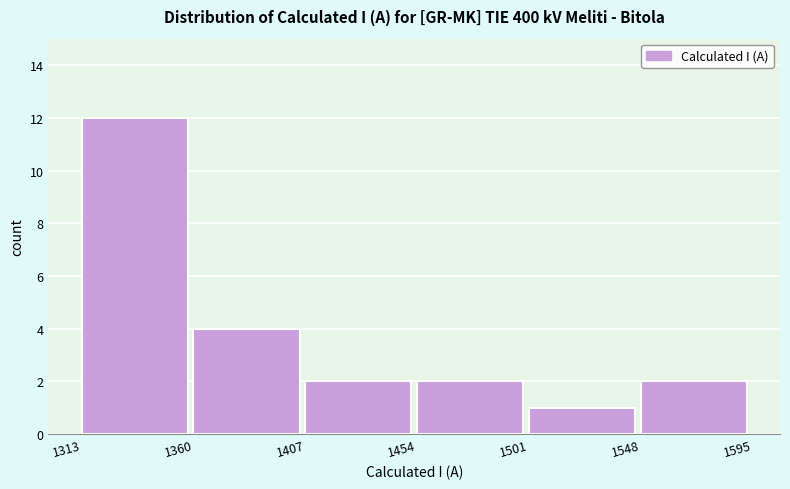

Which range on the x-axis has the tallest bar?

1313 to 1360